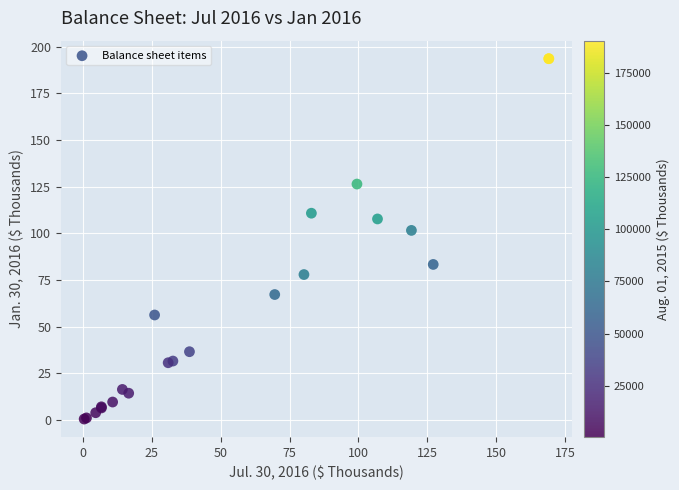

What Y value in the scatter plot is closest to 97?

101.6